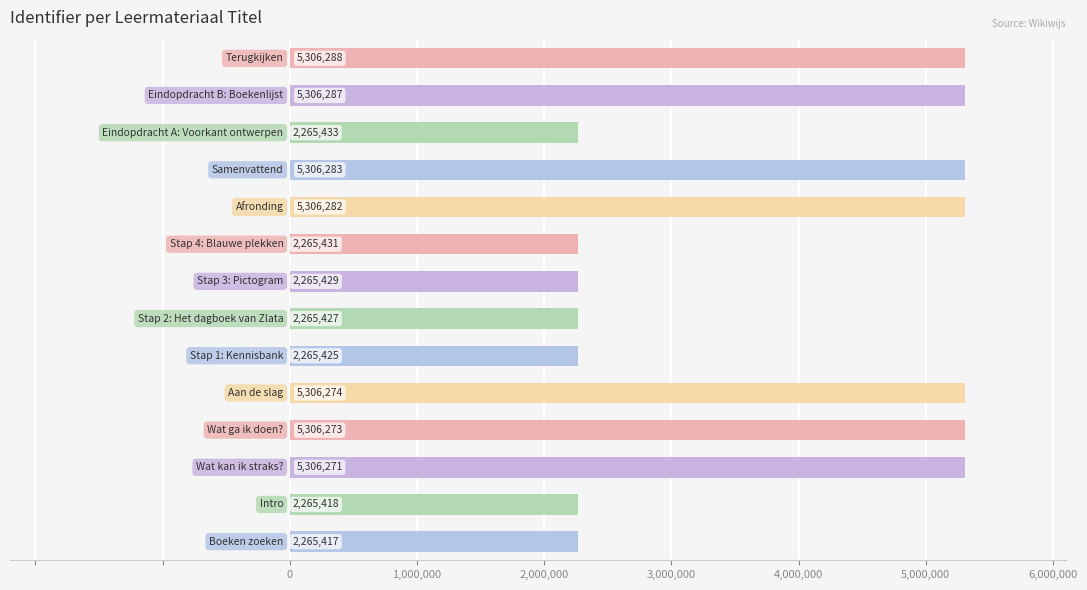

What is the minimum value shown in the chart?

2265417